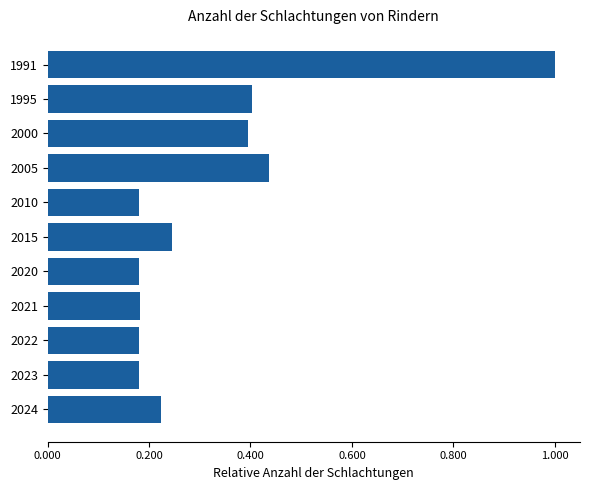

Which category has the highest value across all series?

1991